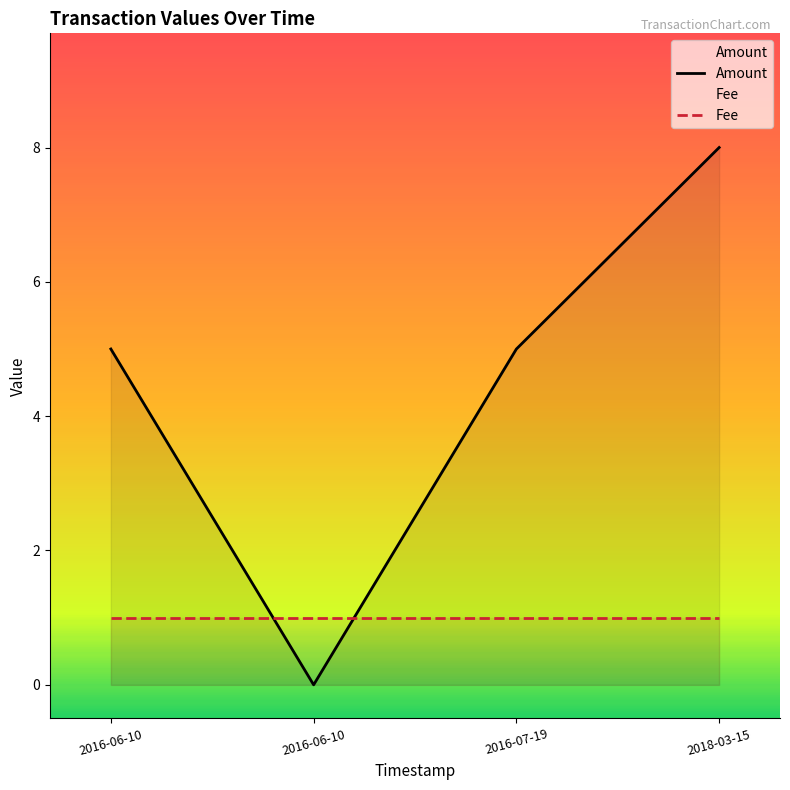

What is the difference between the second highest and minimum values in the Amount series?

5